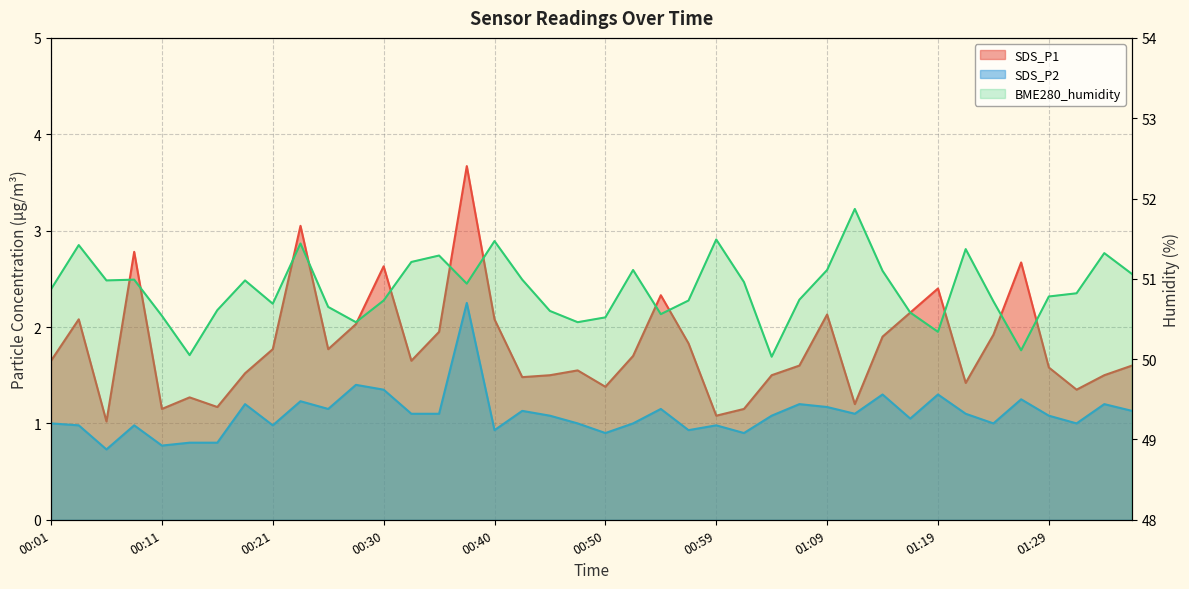

At which category is the sum across all series the highest?

00:38